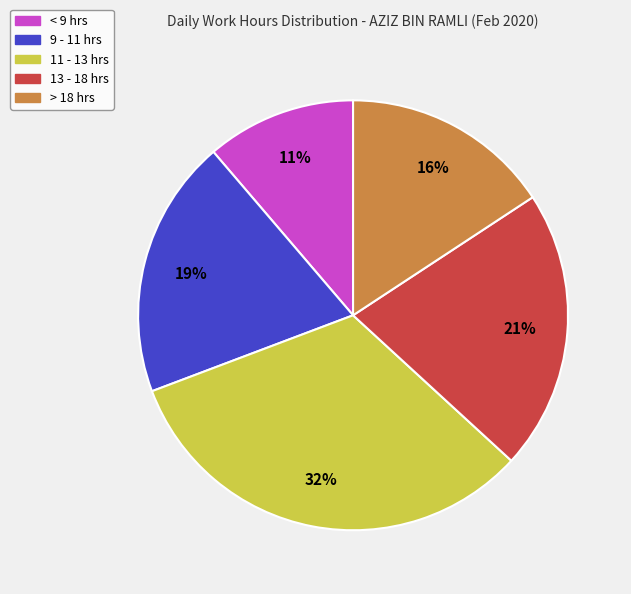

To the nearest percent, what is the average slice percentage?

20%